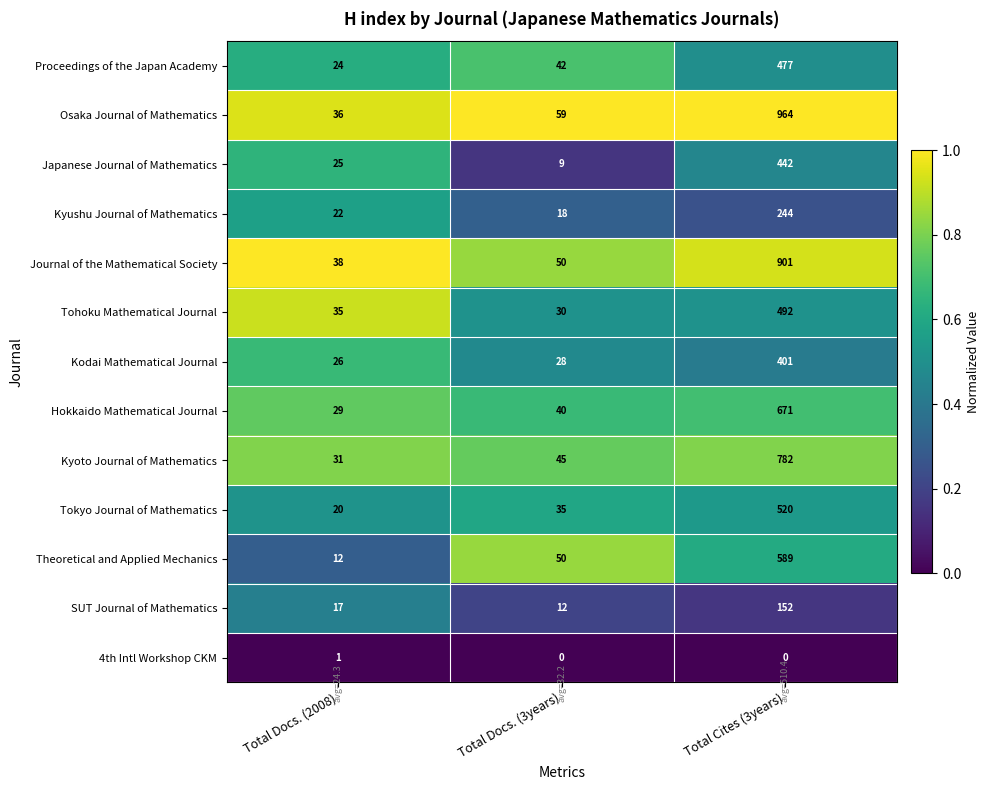

Which series has the widest spread of values?

Osaka Journal of Mathematics